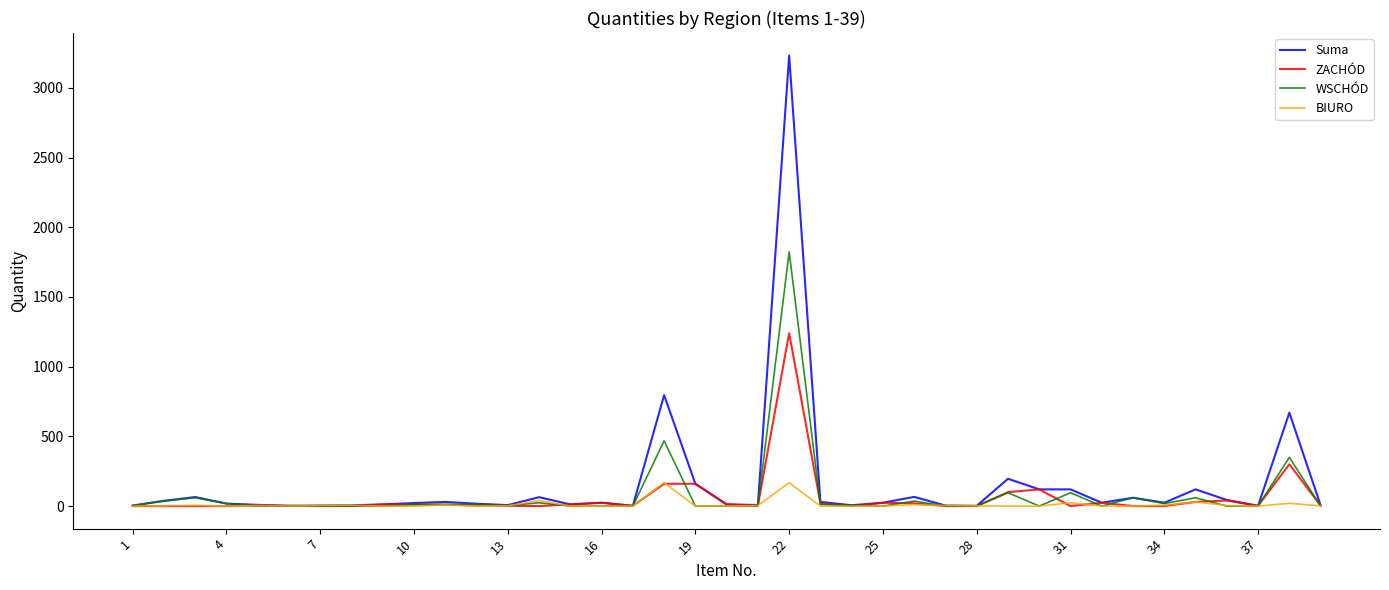

Rank the series by their maximum value, from lowest to highest.

BIURO, ZACHÓD, WSCHÓD, Suma